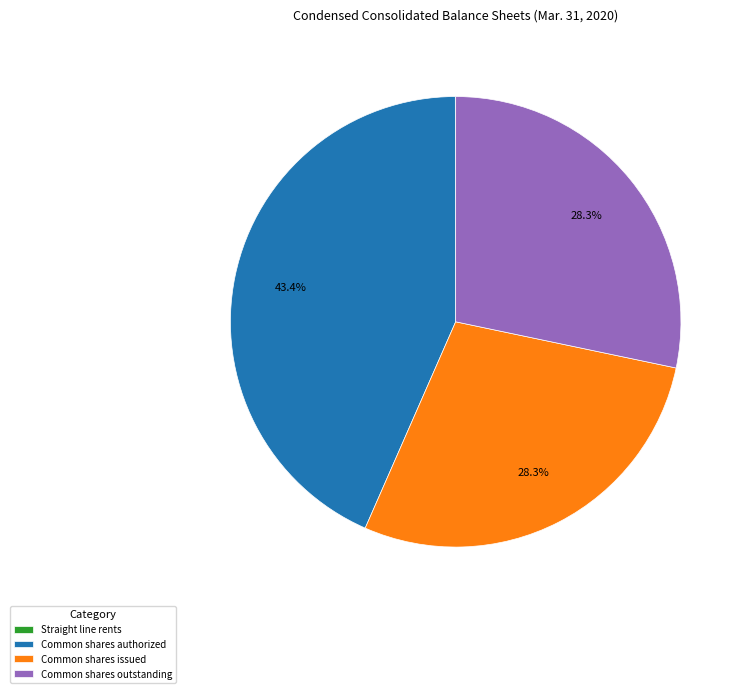

What is the total percentage of Common shares authorized and Common shares outstanding?

71.7%